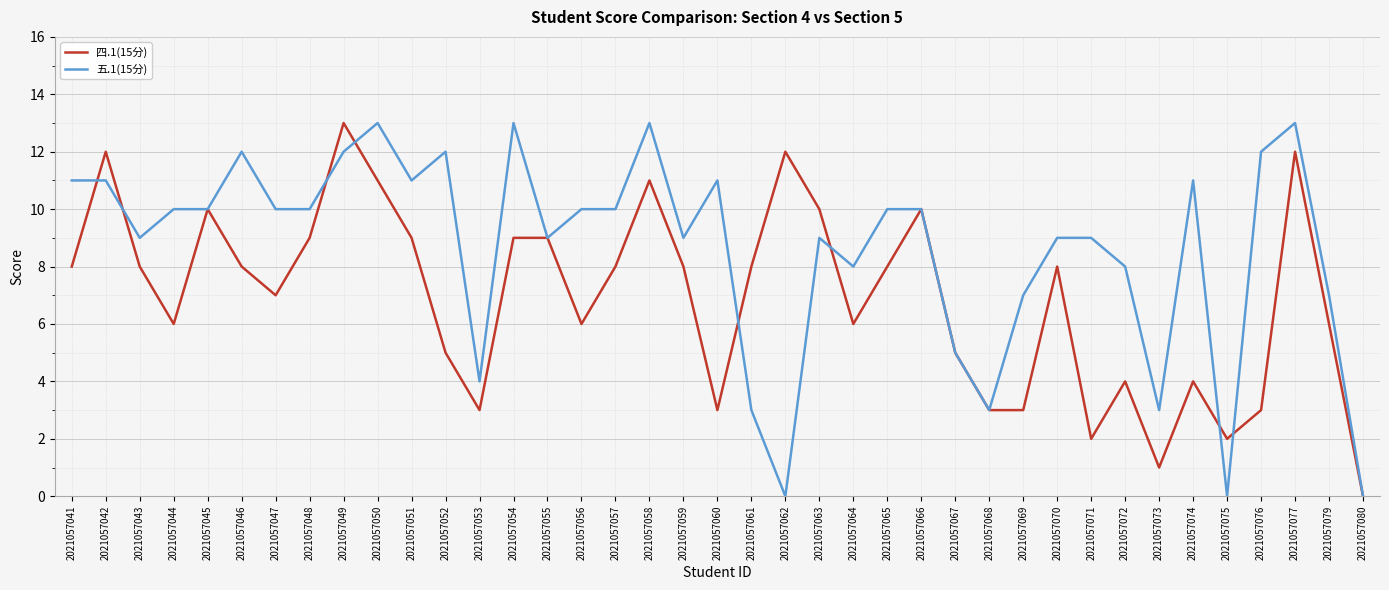

What are all the series names shown in the legend?

四.1(15分), 五.1(15分)